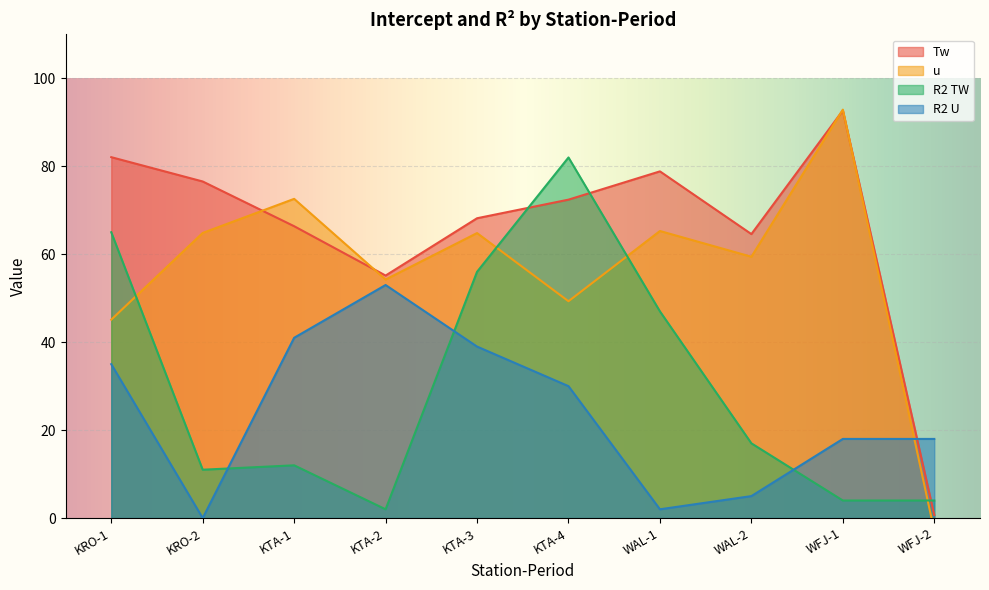

At which category is the sum across all series the highest?

KTA-4